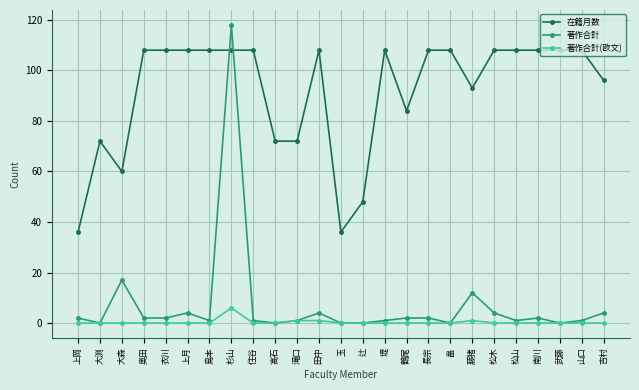

At which category does 在籍月数 reach its first local valley?

大森